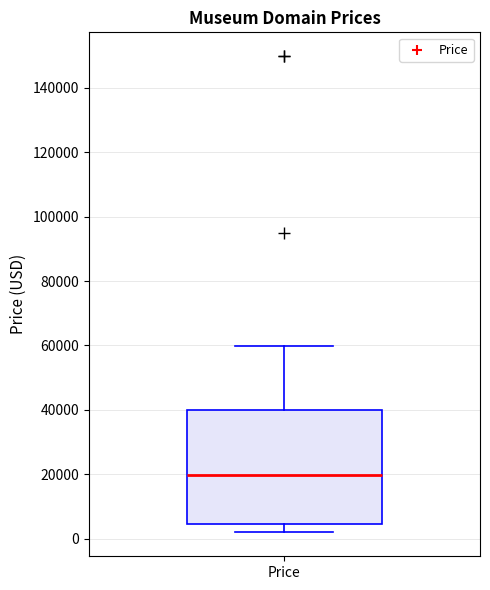

Transcribe this box plot: give where the median line is, the range the box spans, and where the two whiskers end, as read against the y-axis. The values are not printed on the chart, so give them approximately, as read against the axis.

median 20000, box 4000 to 40000, whiskers 2000 to 60000